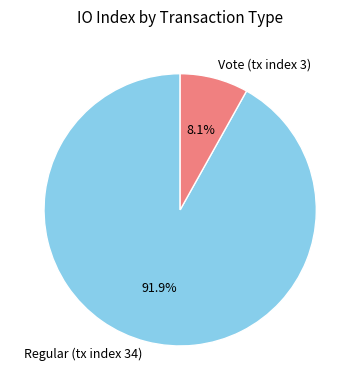

Combined, what portion of the pie is Regular (tx index 34) and Vote (tx index 3)?

100.0%